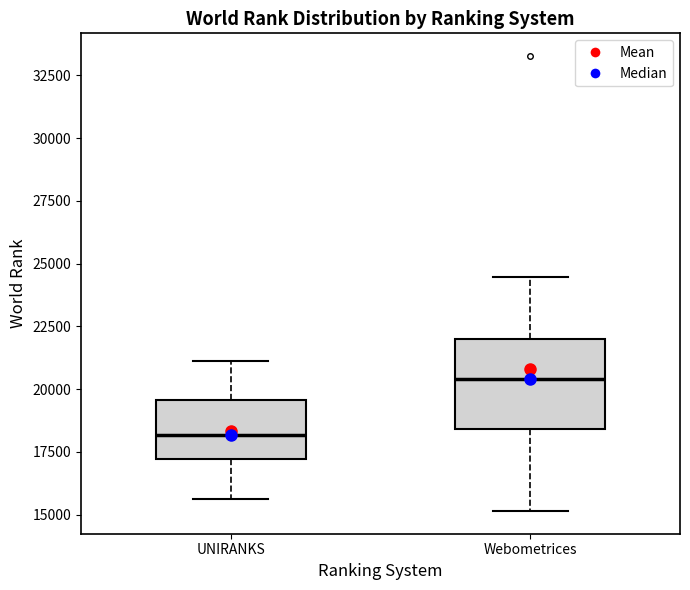

Which box has the highest median line?

Webometrices